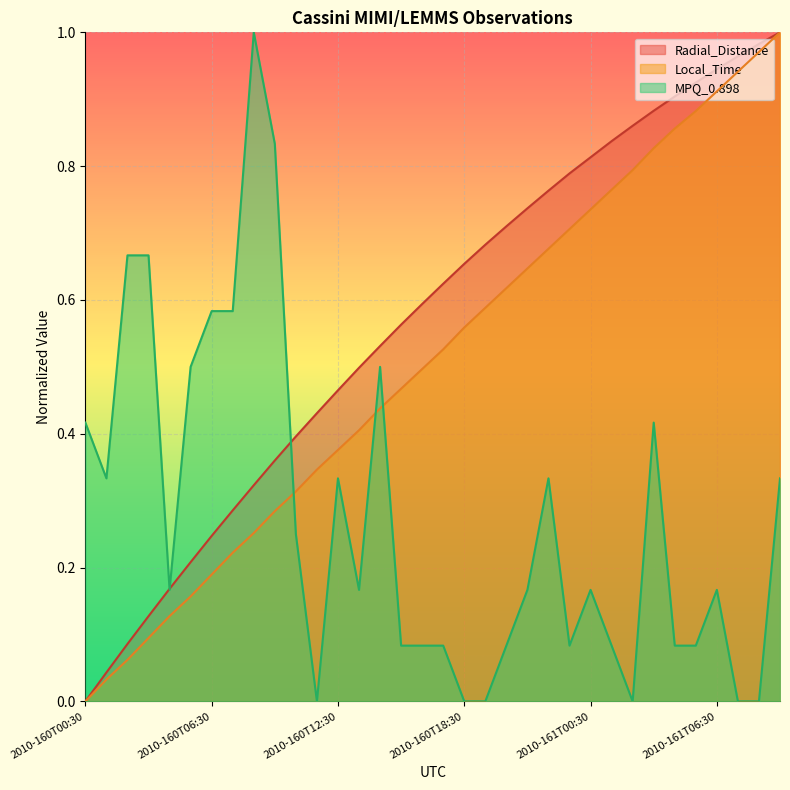

True or false: MPQ_0.898 has a value of 0.6 at 2010-160T00:30.

False